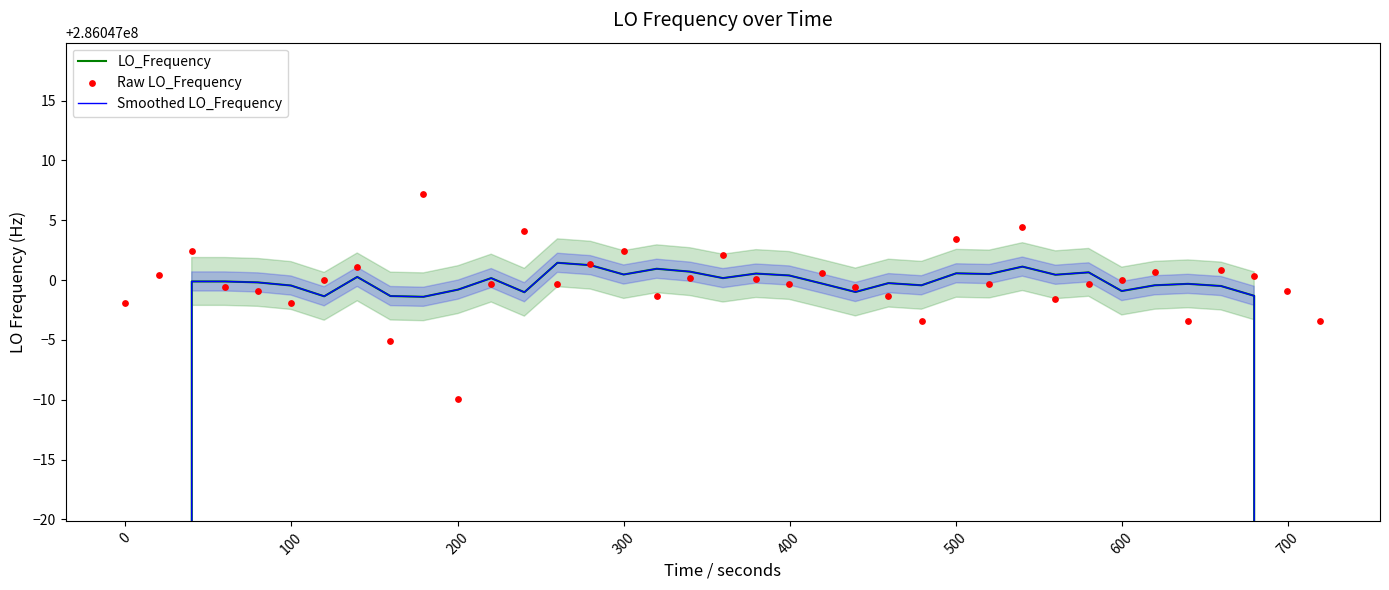

Is the value of LO_Frequency at 300 greater than the value of Smoothed LO_Frequency at 34?

Yes